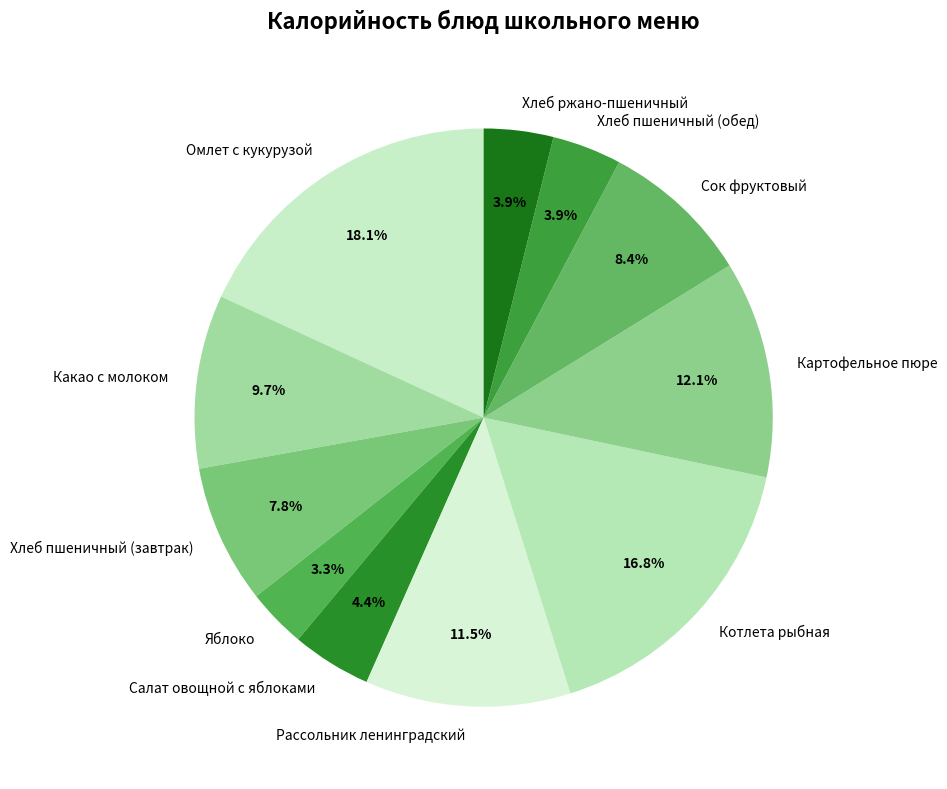

Does any single category account for the majority?

No